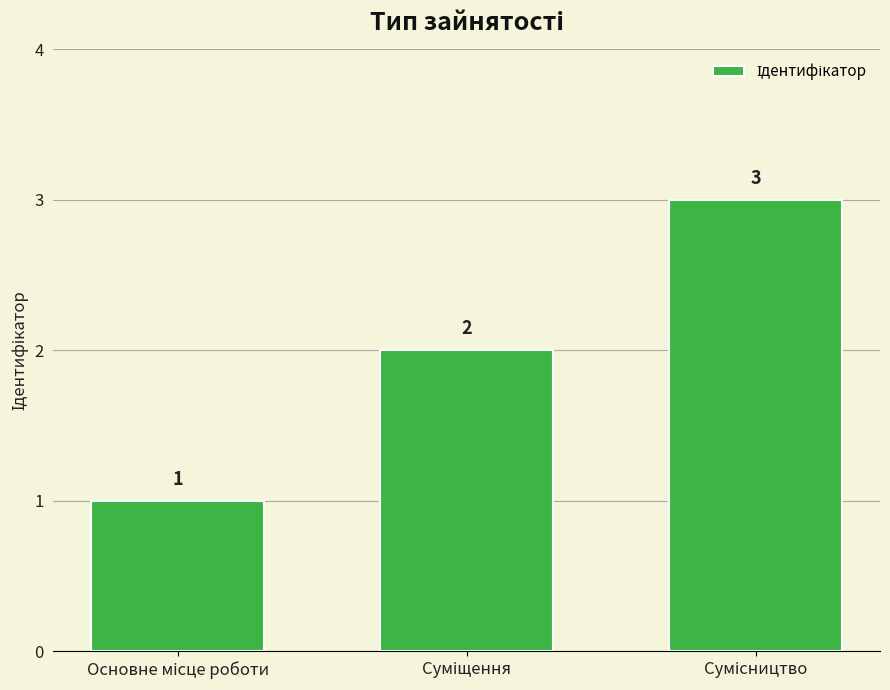

Reading right to left, list all the values displayed in this chart.

3	2	1